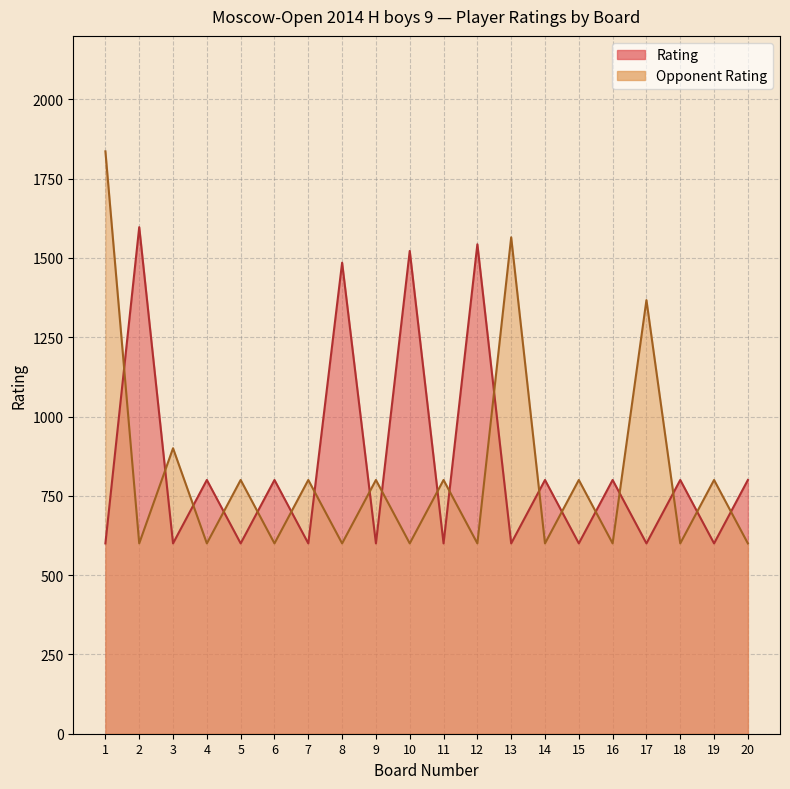

At 11, list the series in order from largest to smallest.

Opponent Rating, Rating